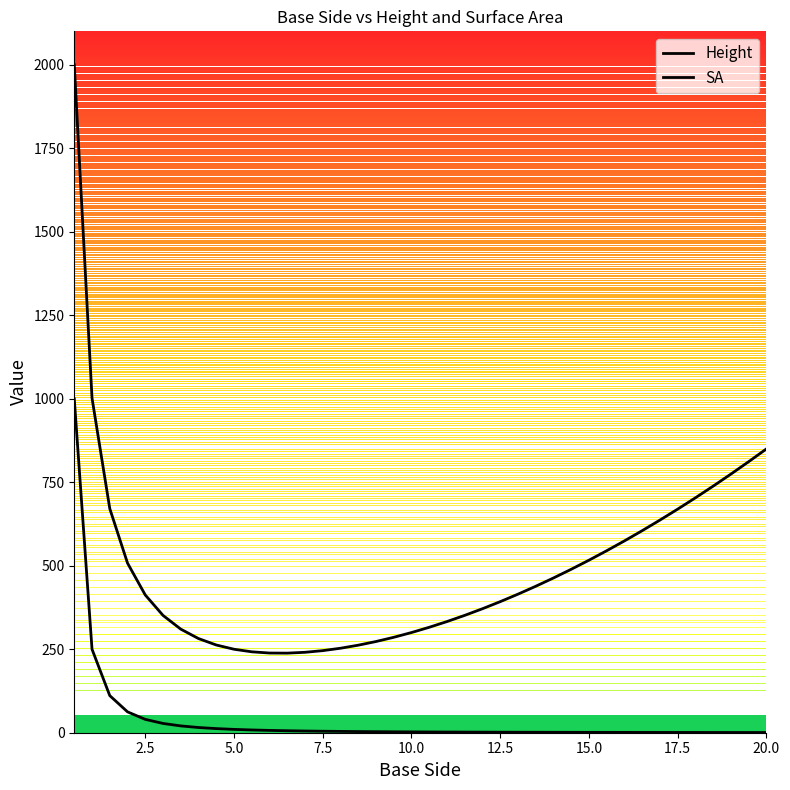

True or false: SA and Height cross at least once.

False